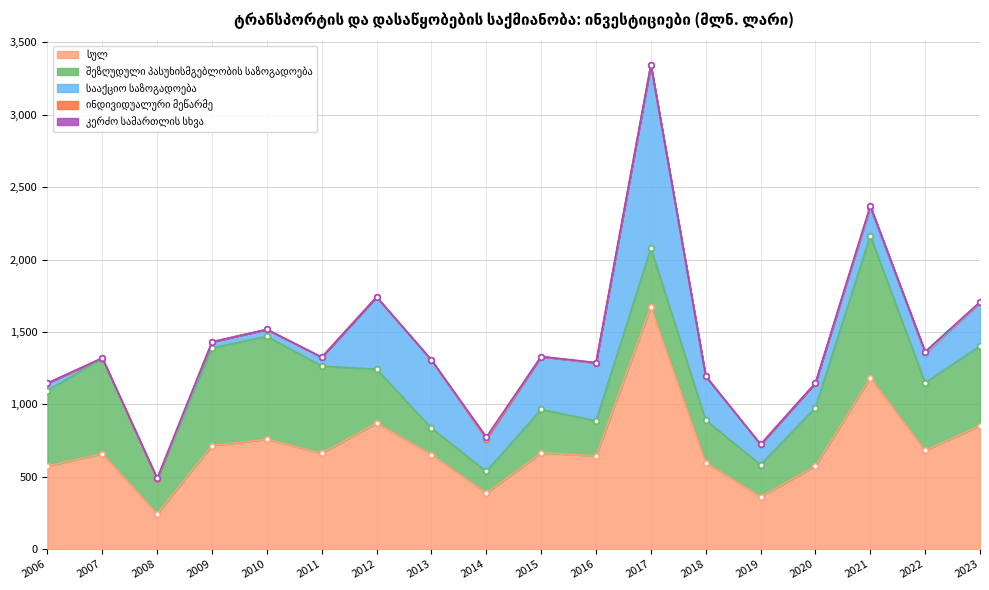

What is the difference between the შეზღუდული პასუხისმგებლობის საზოგადოება values at 2020 and 2012?

31.8